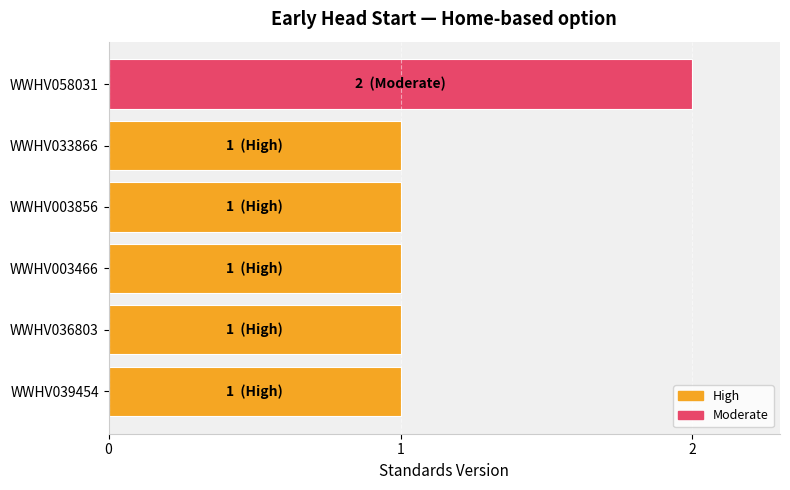

Which label corresponds to the largest value in the chart?

WWHV058031